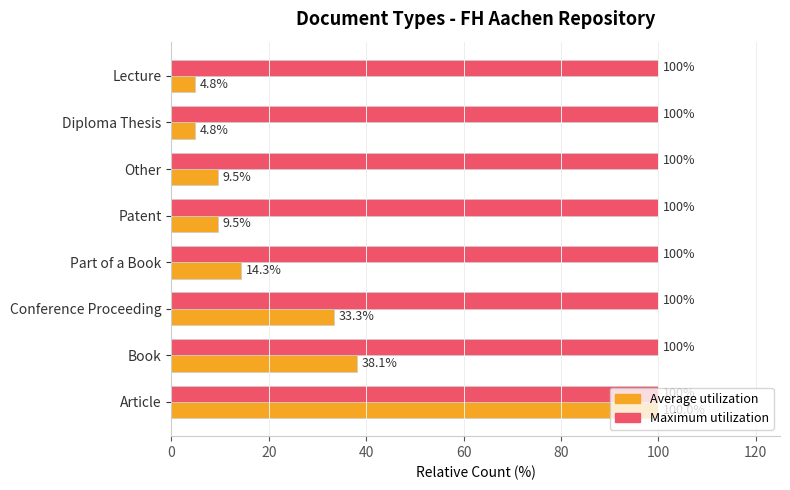

What is the greatest value displayed?

100.0